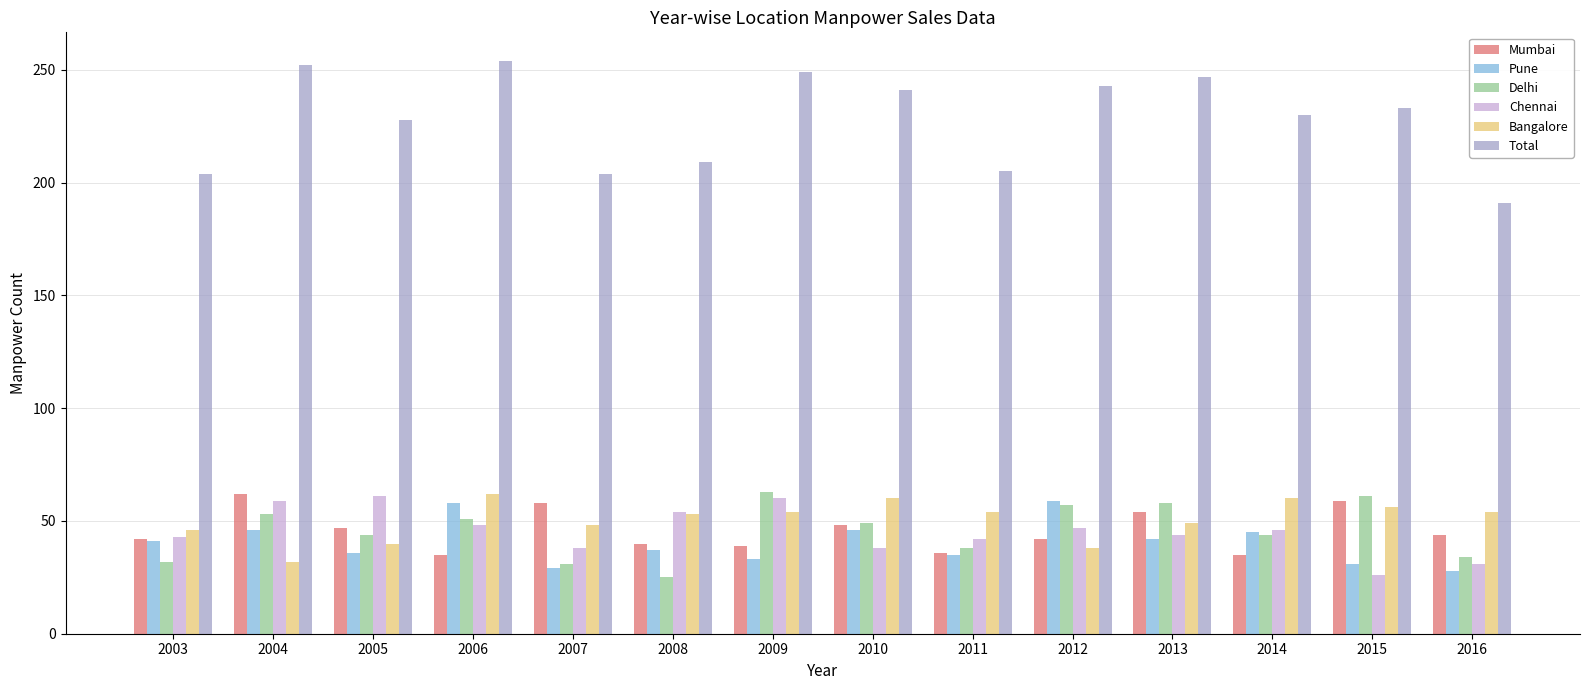

What is the sum of all Chennai values?

637